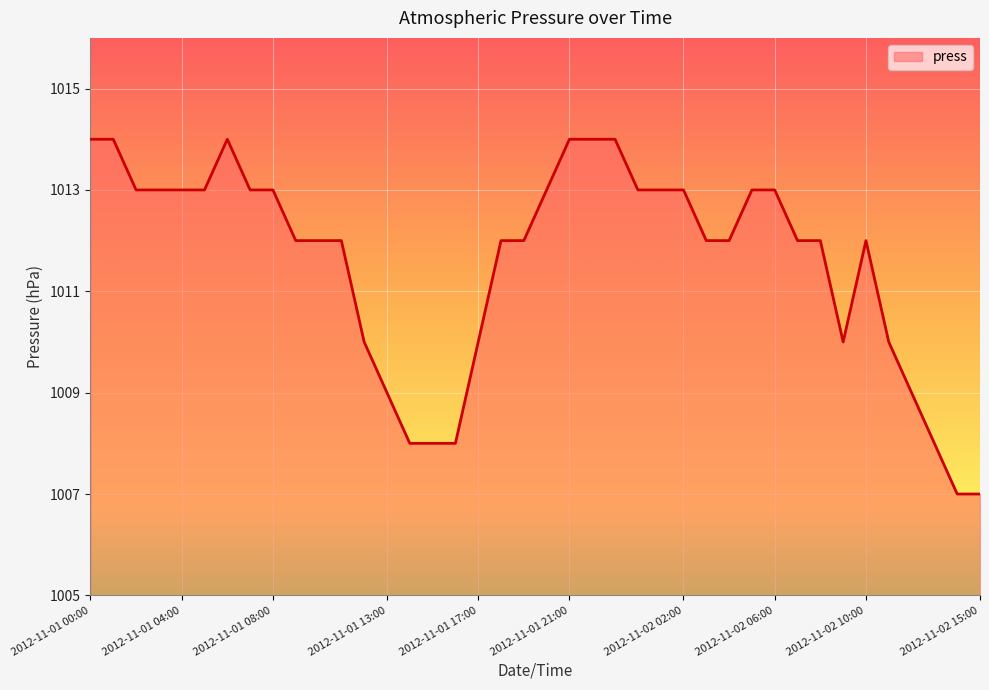

What is the difference between the maximum and minimum values?

7